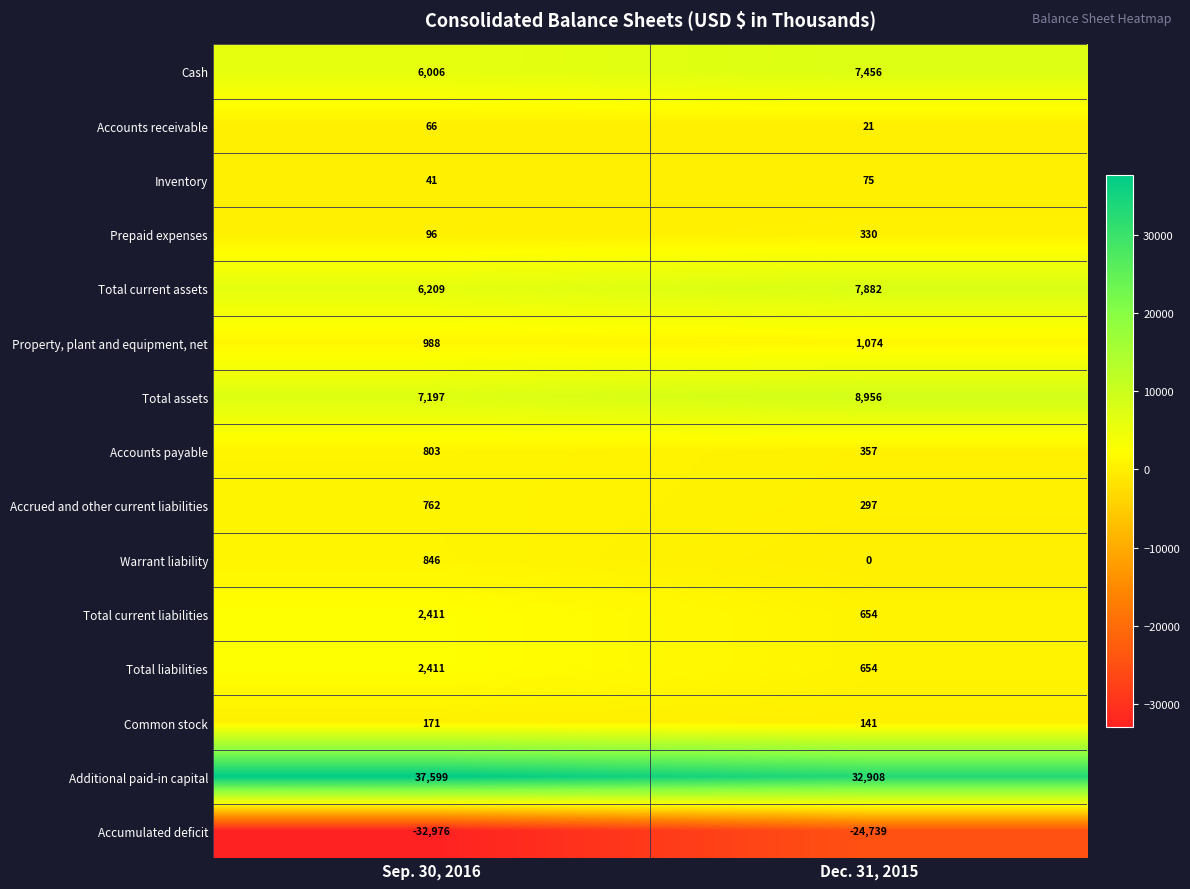

Reading left to right, transcribe all the data shown in this chart.

Cash: 6006	7456
Accounts receivable: 66	21
Inventory: 41	75
Prepaid expenses: 96	330
Total current assets: 6209	7882
Property, plant and equipment, net: 988	1074
Total assets: 7197	8956
Accounts payable: 803	357
Accrued and other current liabilities: 762	297
Warrant liability: 846	0
Total current liabilities: 2411	654
Total liabilities: 2411	654
Common stock: 171	141
Additional paid-in capital: 37599	32908
Accumulated deficit: -32976	-24739